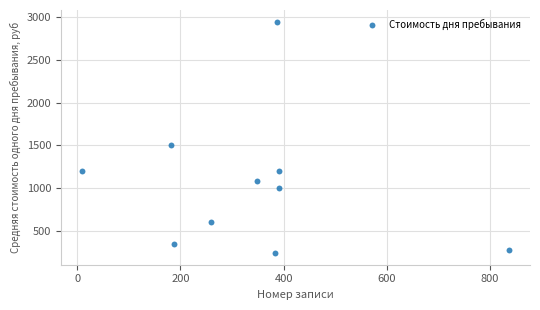

What Y value in the scatter plot is closest to 1595?

1500.0